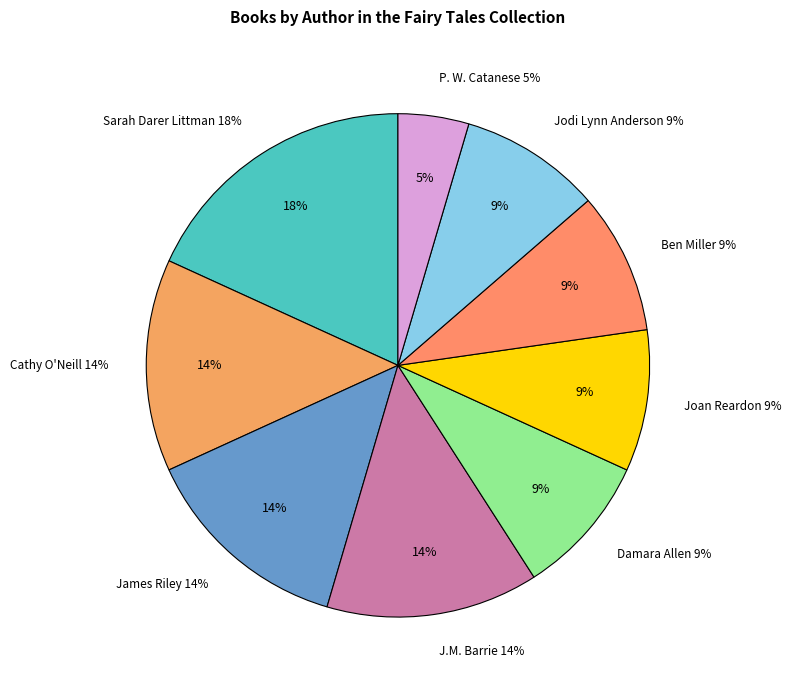

To the nearest percent, what is the combined percentage of Sarah Darer Littman and Joan Reardon?

27%